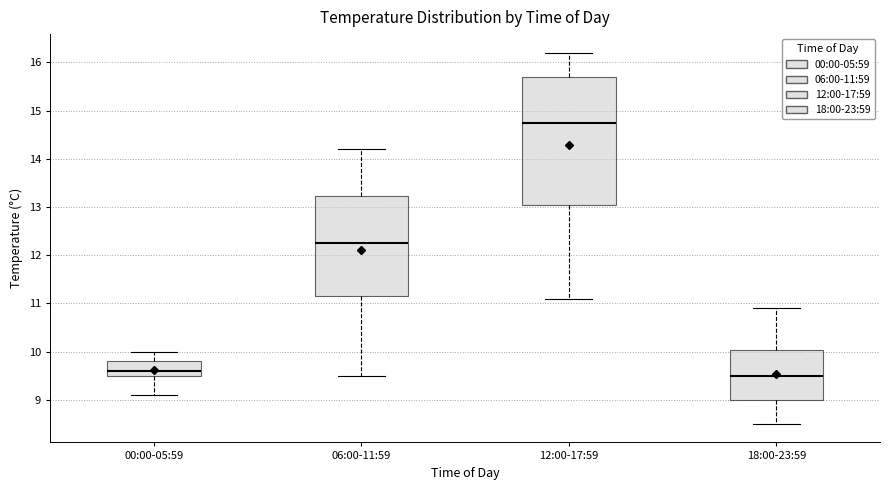

Where is the lower edge of the box for 06:00-11:59 on the y-axis? The values are not printed on the chart, so give them approximately, as read against the axis.

11.2